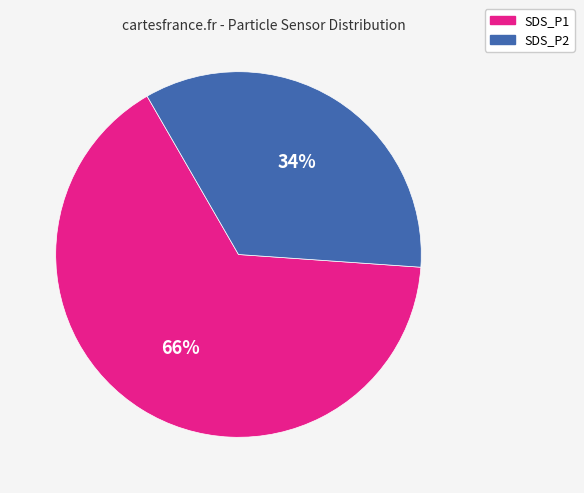

True or false: SDS_P1 accounts for 75% of the total.

False